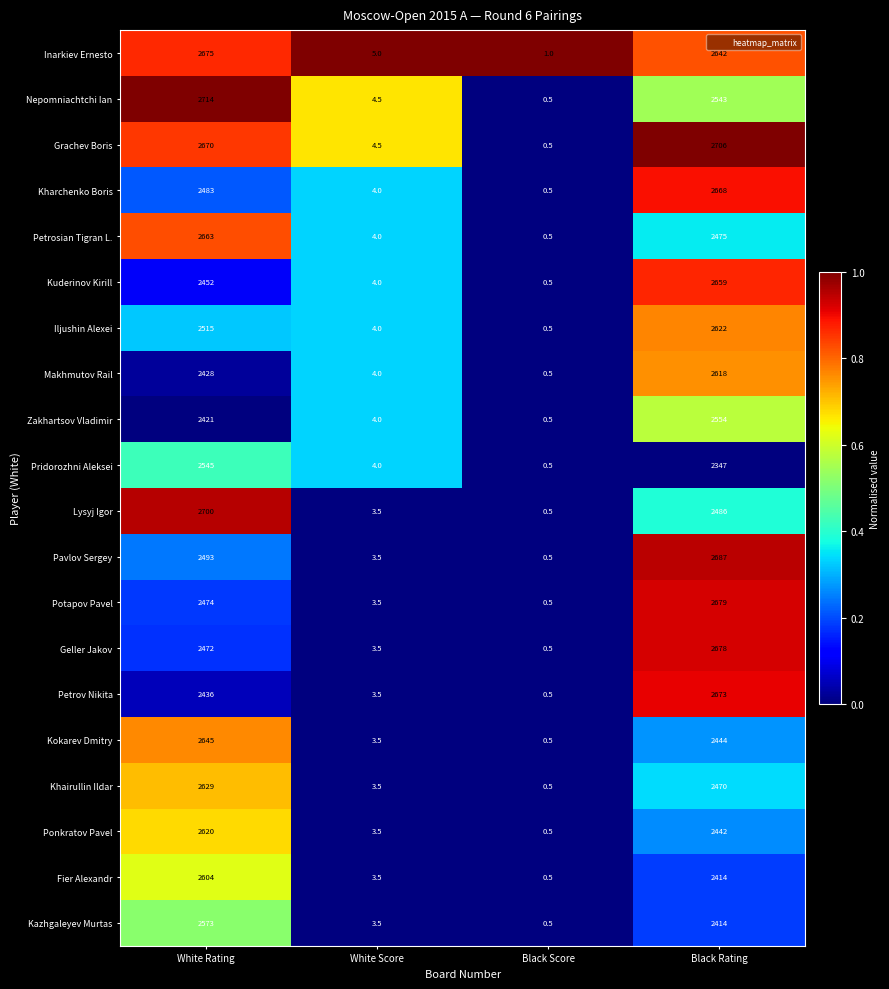

Is the value of Iljushin Alexei at Black Score greater than the value of Fier Alexandr at White Score?

No